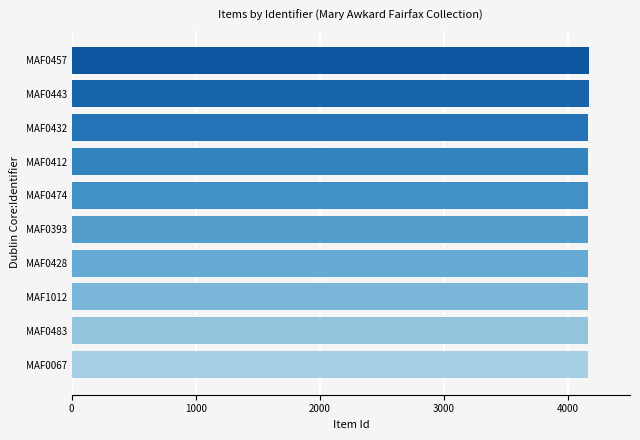

What is the sum of all values?

41645